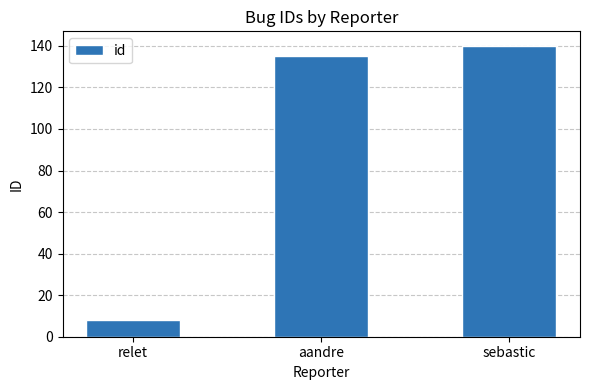

Which label corresponds to the largest value in the chart?

sebastic